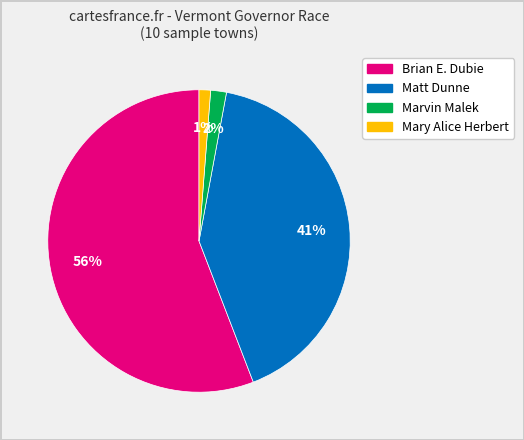

Which category has the biggest portion of the pie?

Brian E. Dubie